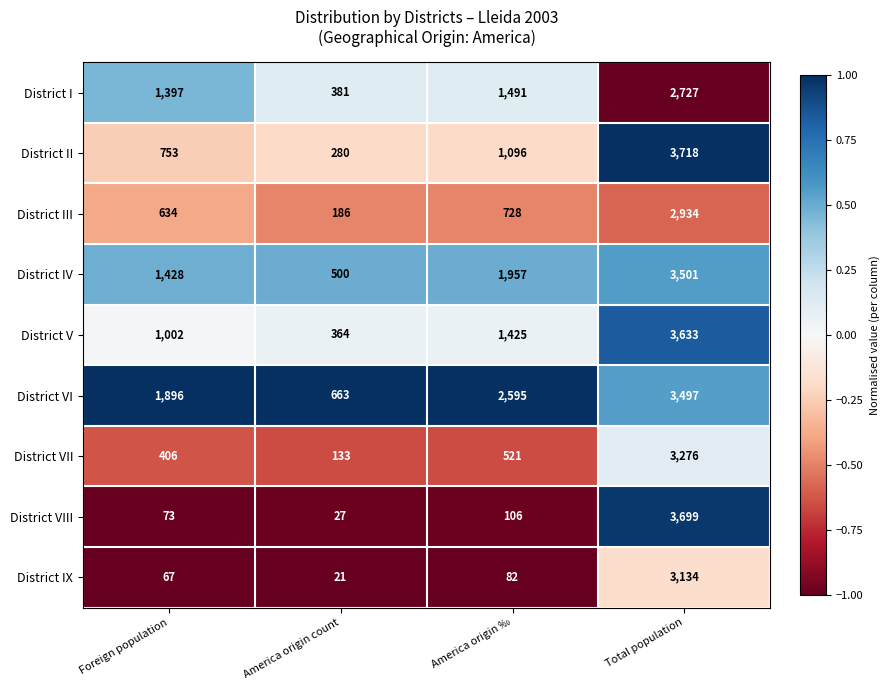

What is the spread (max minus min) of values at Foreign population?

1829